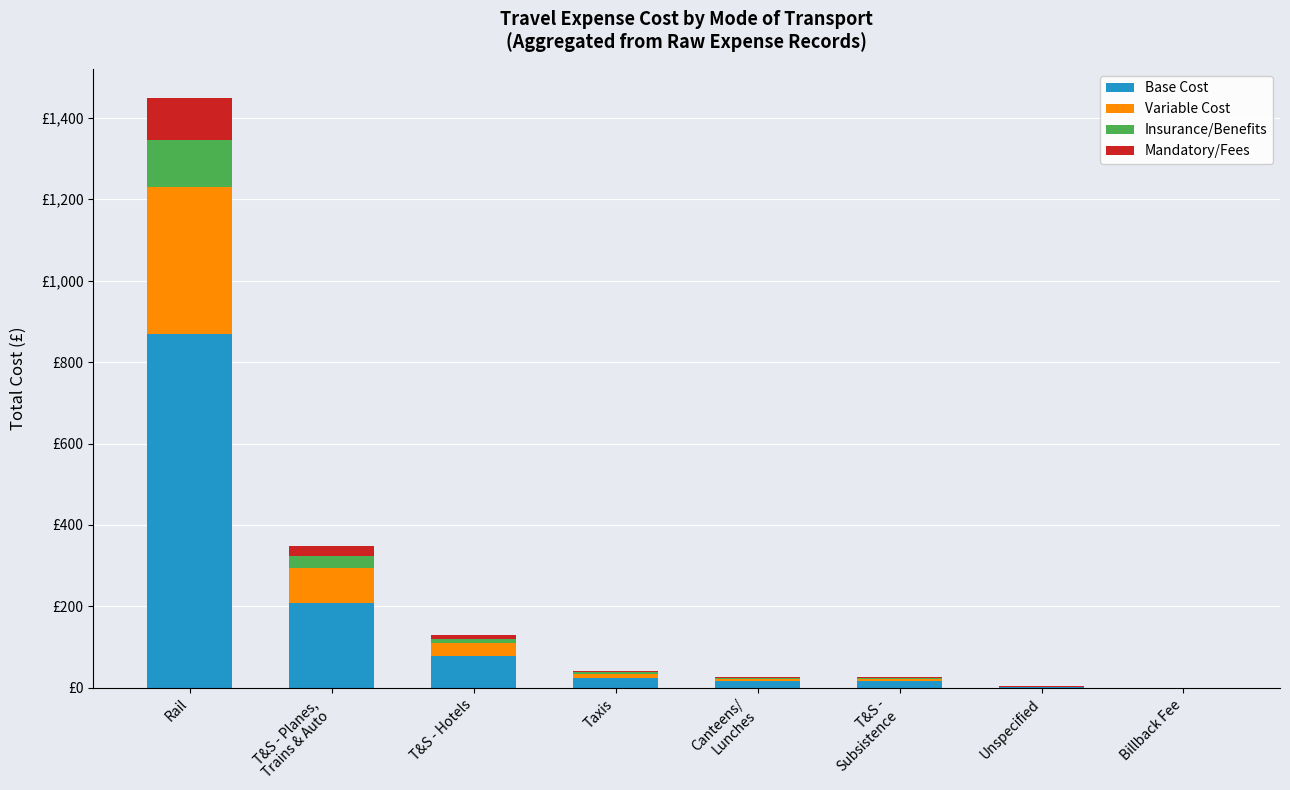

Which has a higher value, T&S - Planes,
Trains & Auto or T&S - Hotels?

T&S - Planes,
Trains & Auto